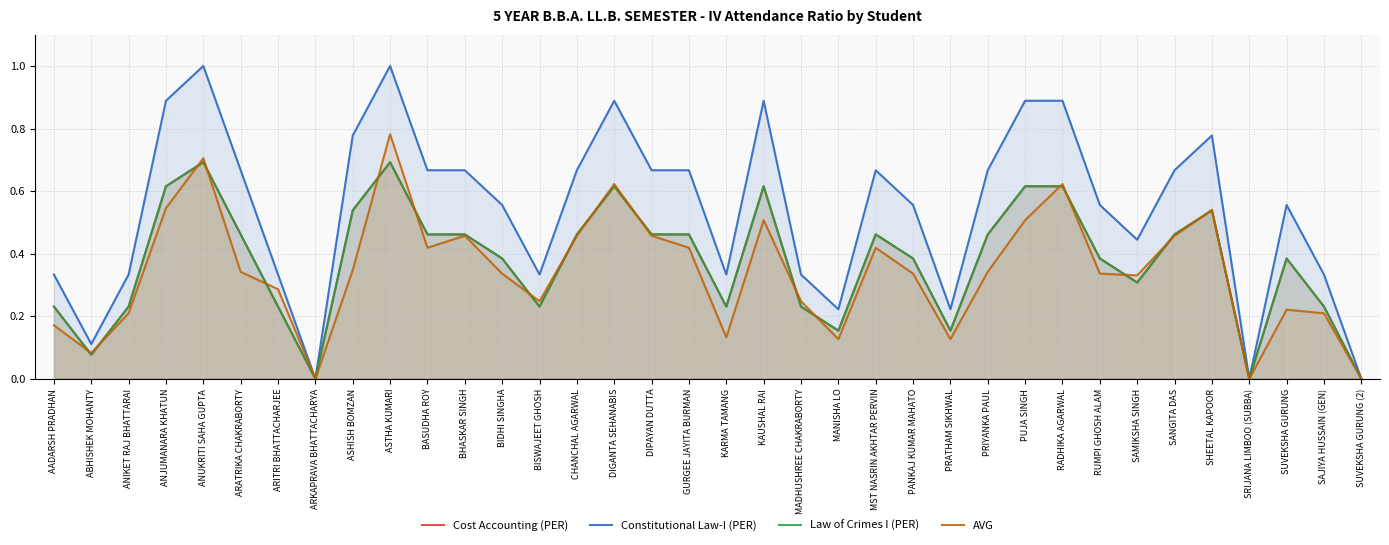

At which label is AVG closest to 0?

ARKAPRAVA BHATTACHARYA